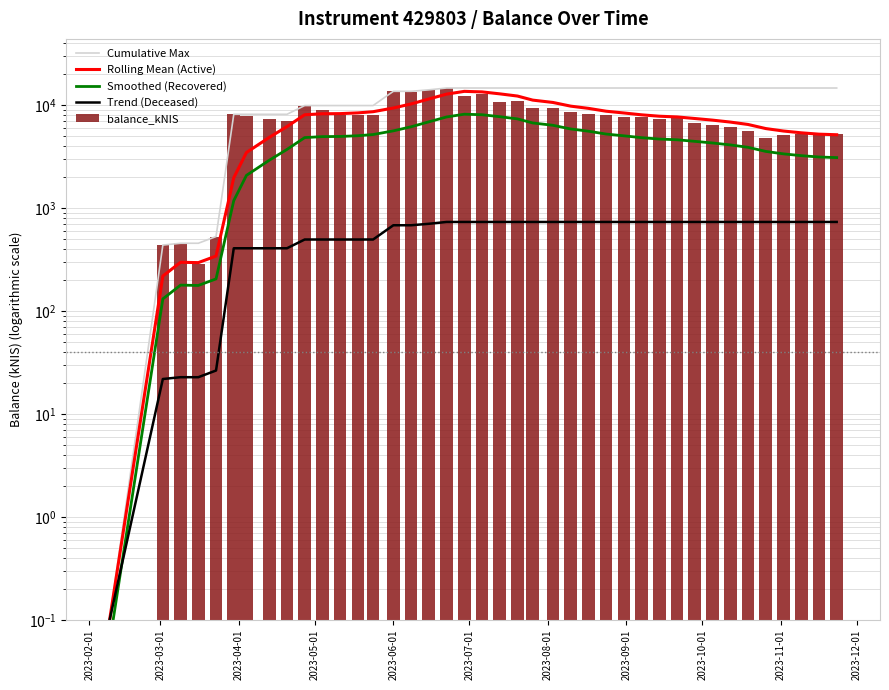

Which category has the lowest value across all series?

2023-02-01